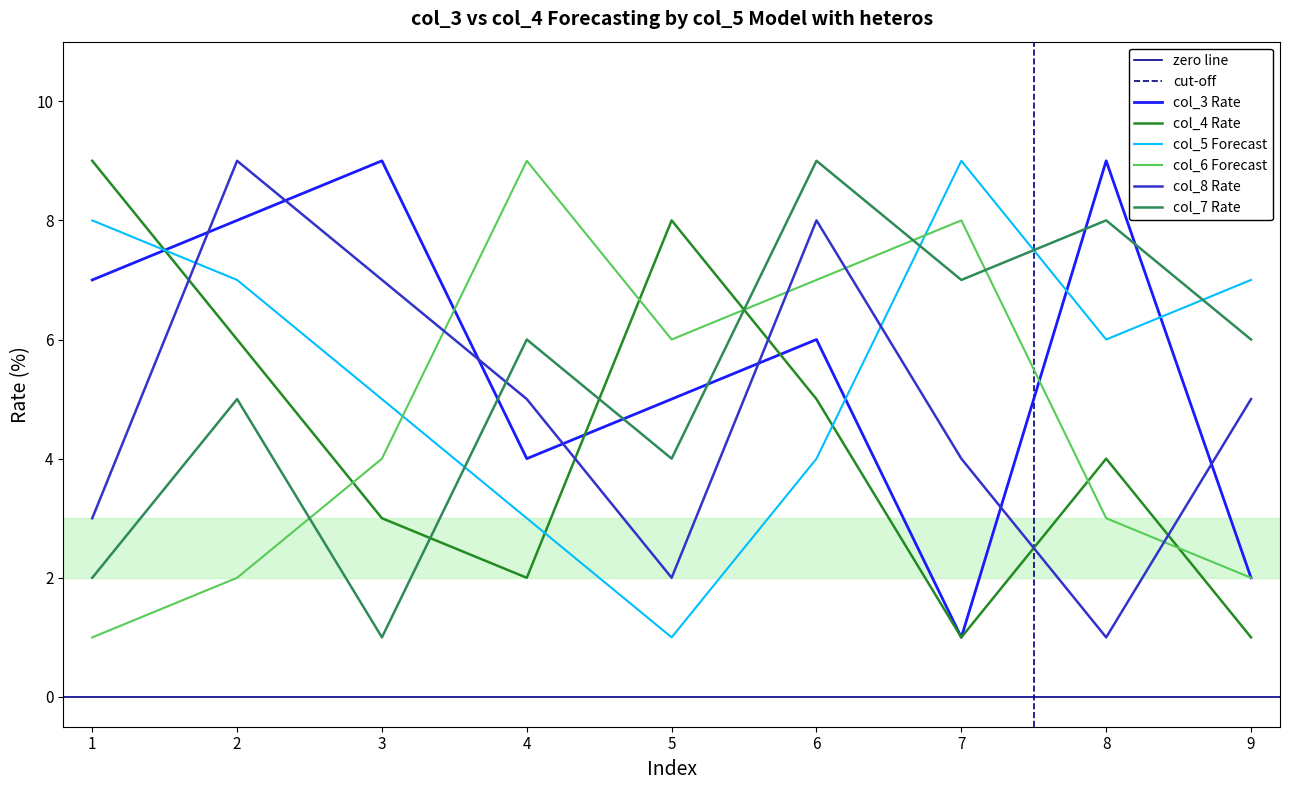

Which series changed the most between 2 and 3?

col_7